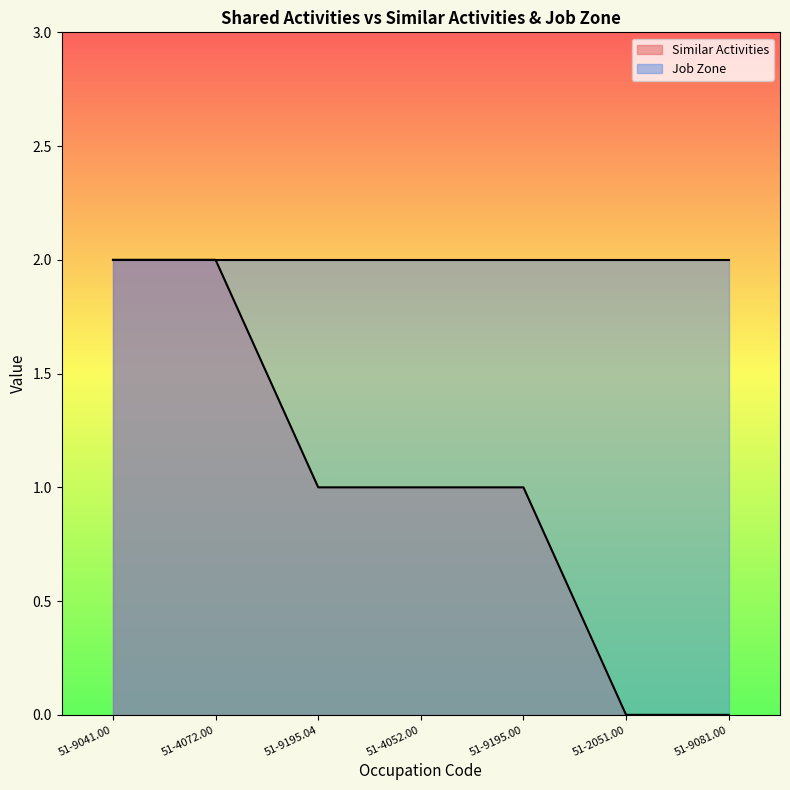

What is the change in value from 51-4072.00 to 51-2051.00?

-2